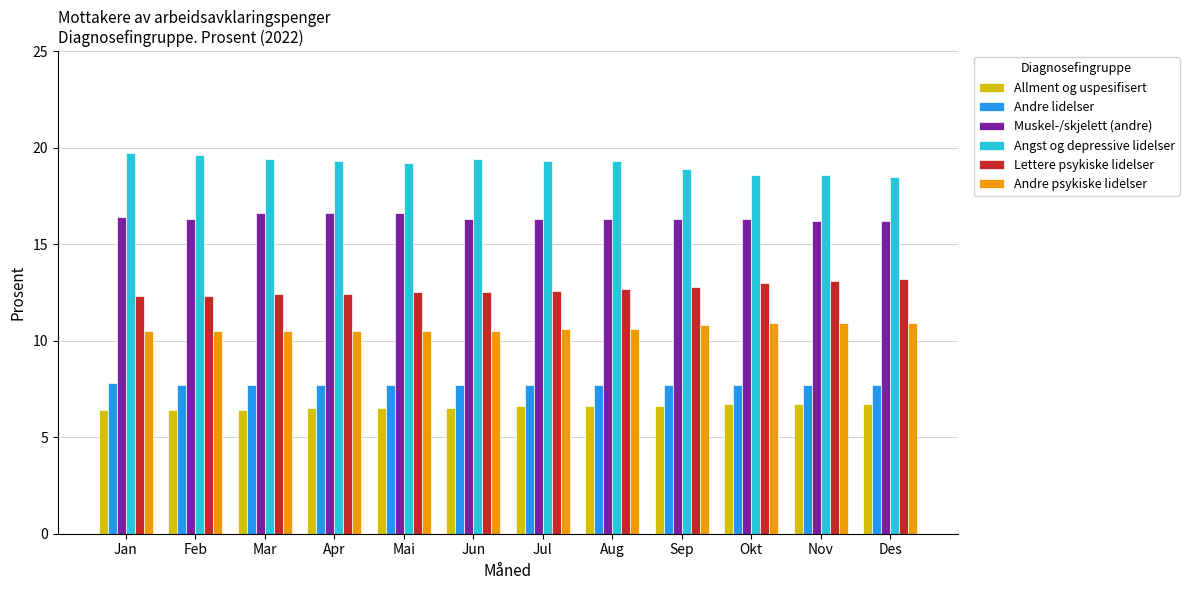

What is the total value across all series at Jun?

72.9